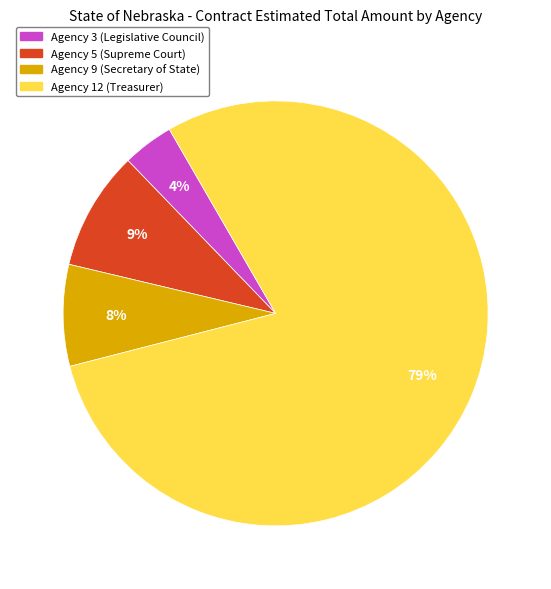

What is the largest slice in the pie chart?

Agency 12 (Treasurer)